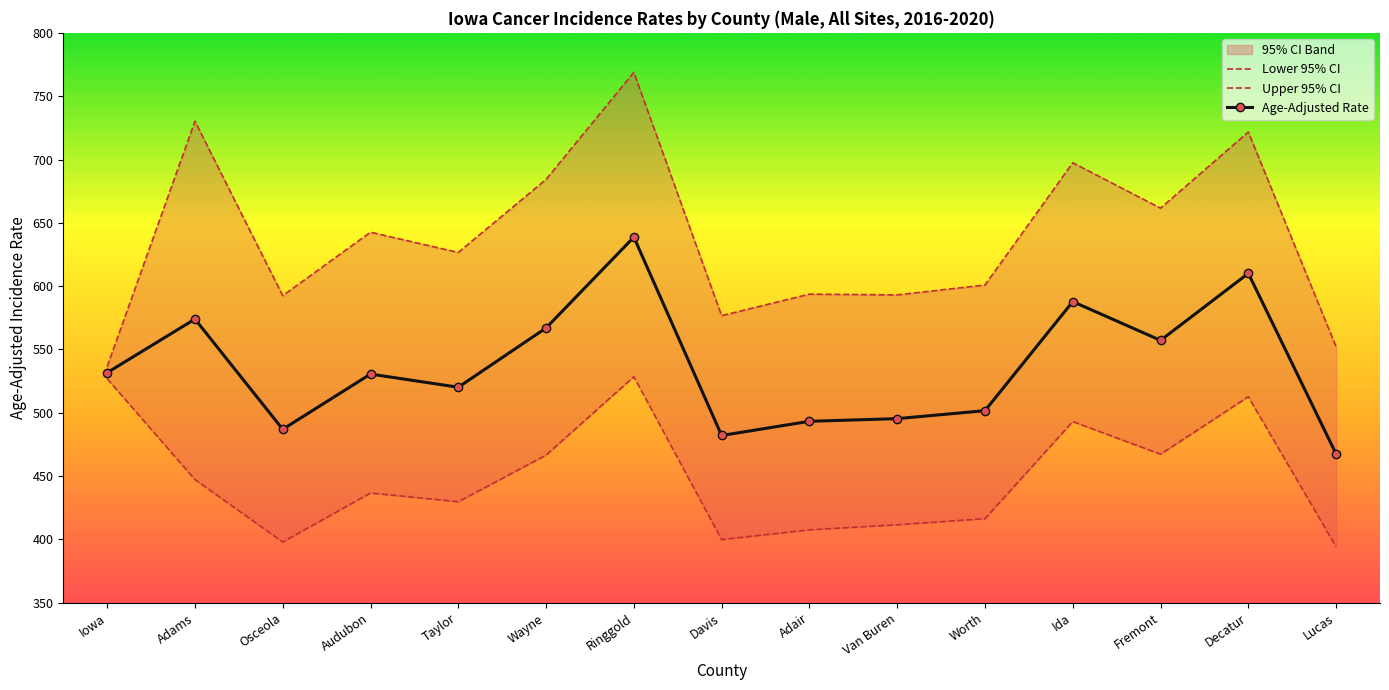

Reading left to right, what are all the values shown in this chart?

Lower 95% CI: Iowa=526.9	Adams=447.3	Osceola=398.0	Audubon=436.7	Taylor=429.8	Wayne=466.6	Ringgold=528.5	Davis=399.9	Adair=407.6	Van Buren=411.6	Worth=416.4	Ida=493.1	Fremont=467.3	Decatur=512.7	Lucas=394.2
Upper 95% CI: Iowa=536.5	Adams=730.2	Osceola=592.5	Audubon=642.6	Taylor=626.6	Wayne=684.3	Ringgold=768.8	Davis=576.7	Adair=593.7	Van Buren=593.1	Worth=600.9	Ida=697.4	Fremont=661.6	Decatur=721.7	Lucas=552.1
Age-Adjusted Rate: Iowa=531.7	Adams=574.0	Osceola=487.0	Audubon=530.6	Taylor=520.2	Wayne=567.0	Ringgold=638.7	Davis=482.1	Adair=493.3	Van Buren=495.4	Worth=501.7	Ida=587.8	Fremont=557.2	Decatur=610.1	Lucas=467.5